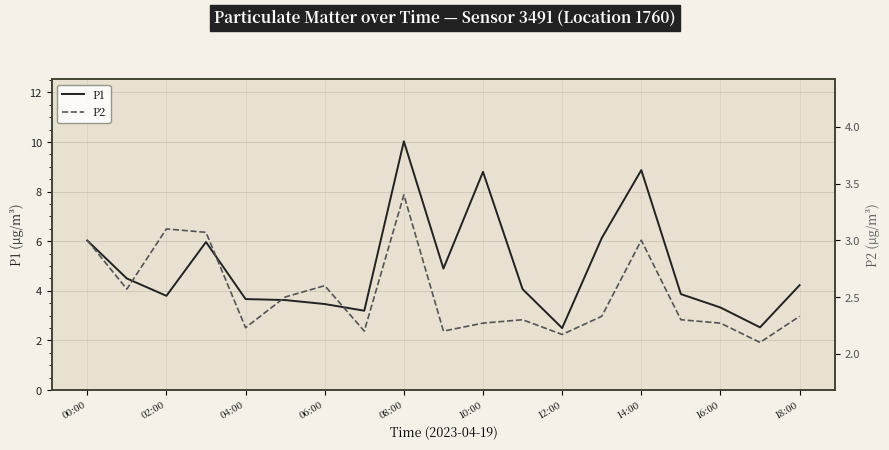

The value of P1 at 06:00 is 5.8. True or false?

False